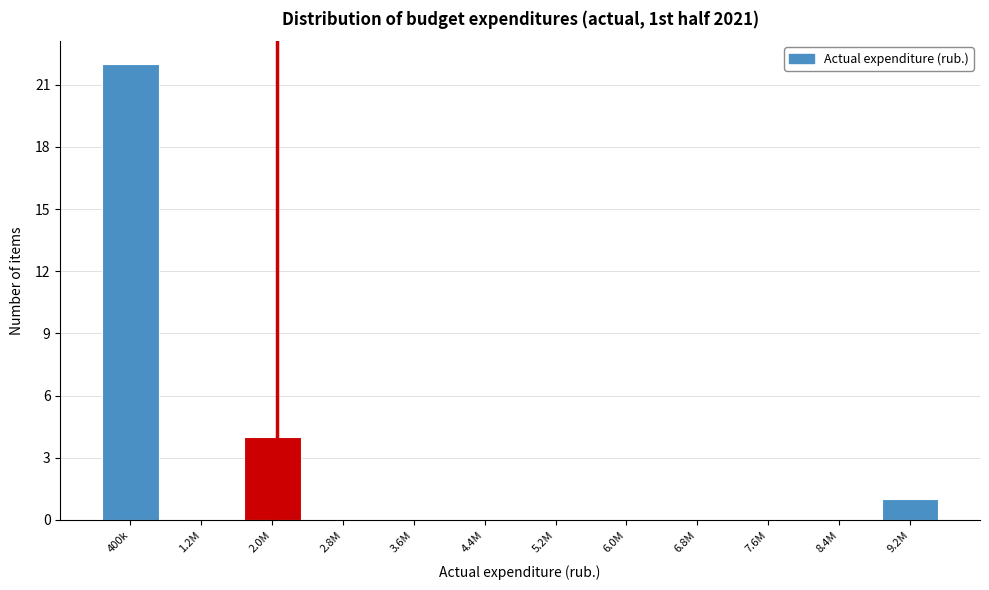

Reading left to right, list all the values displayed in this chart.

400k=22	1.2M=0	2.0M=4	2.8M=0	3.6M=0	4.4M=0	5.2M=0	6.0M=0	6.8M=0	7.6M=0	8.4M=0	9.2M=1